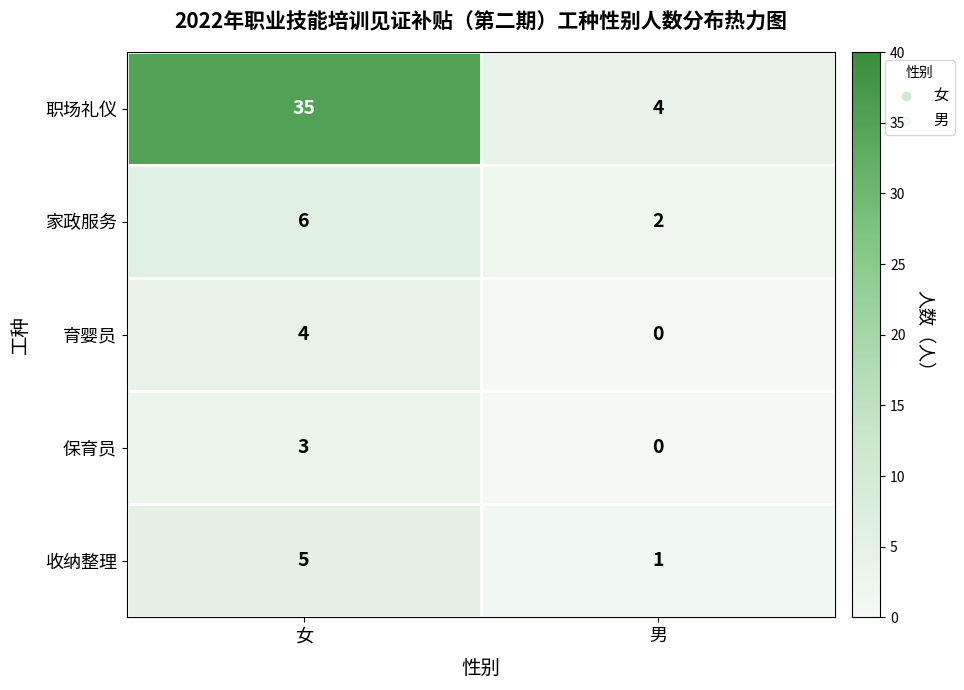

What is the spread (max minus min) of values at 女?

32